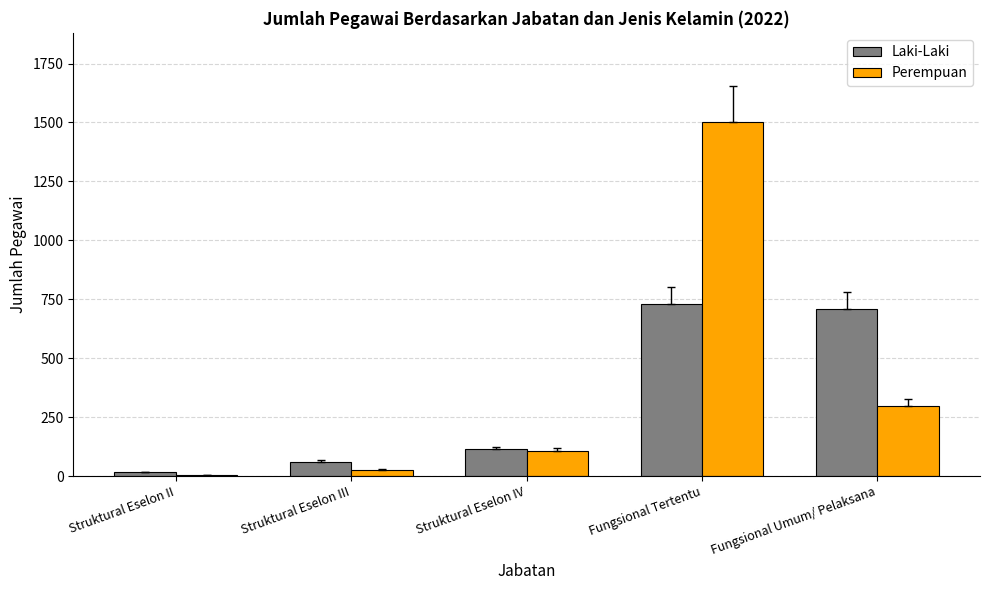

The value of Perempuan at Fungsional Tertentu is 964. True or false?

False